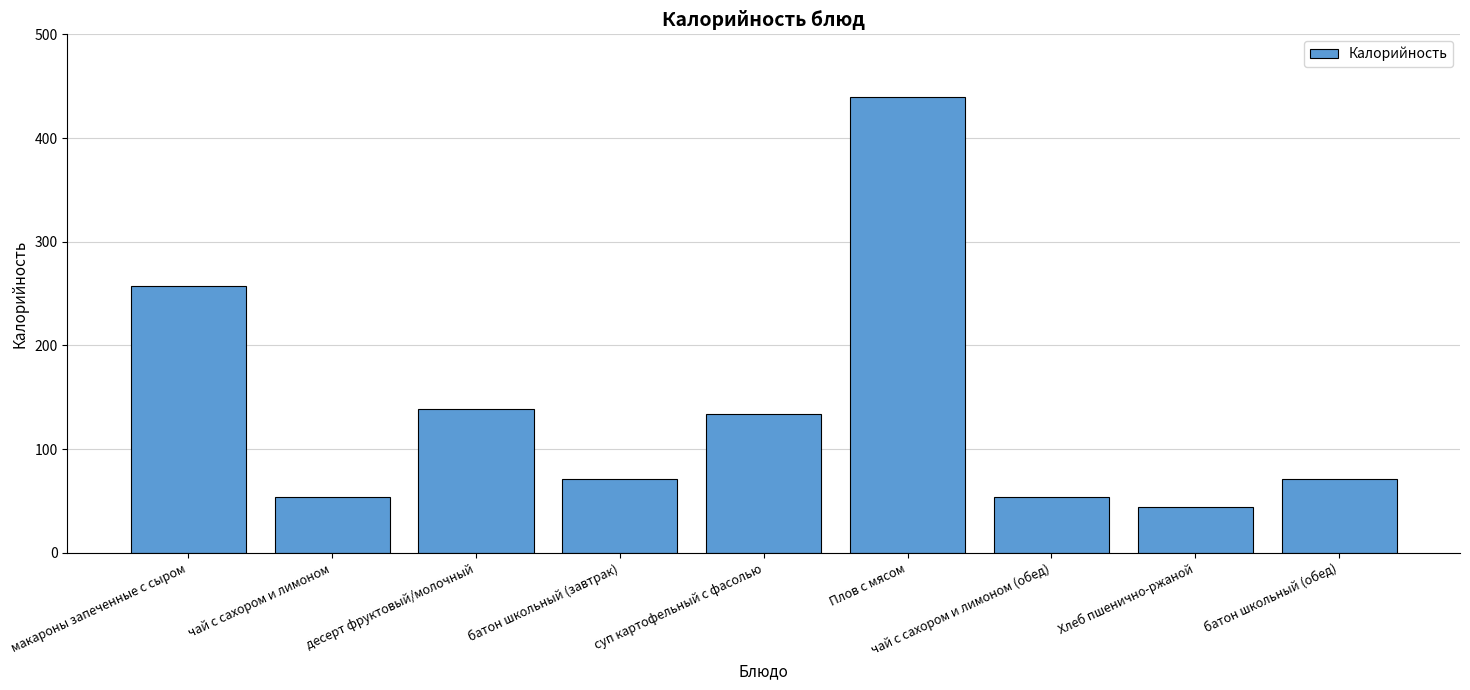

Which label corresponds to the smallest value in the chart?

Хлеб пшенично-ржаной